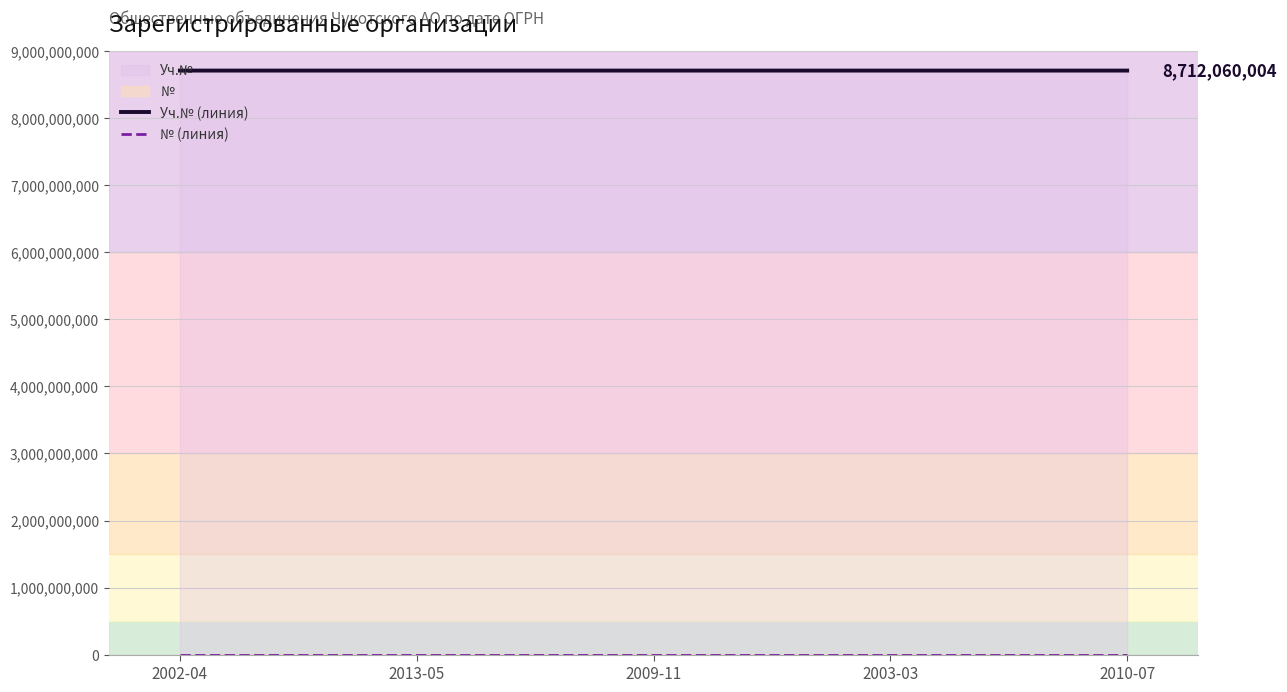

Reading left to right, extract all data points from this chart.

Уч.№ (линия): 8712090002	8712090001	8712060002	8712060003	8712060004
№ (линия): 1	5	3	2	4